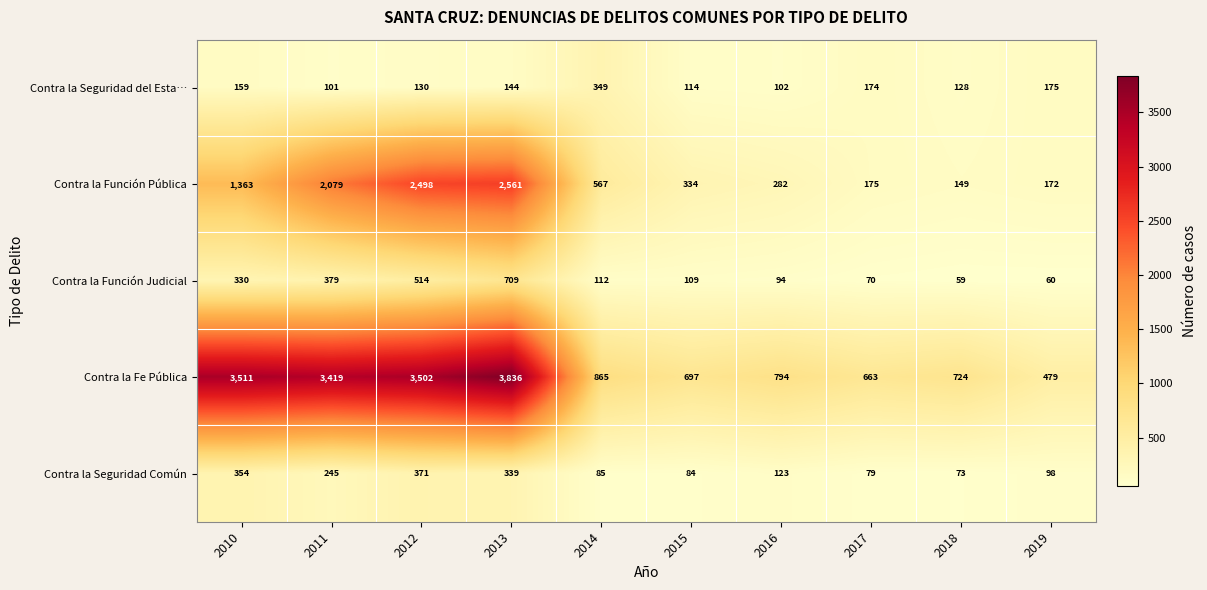

At which label is Contra la Función Judicial closest to 384?

2011